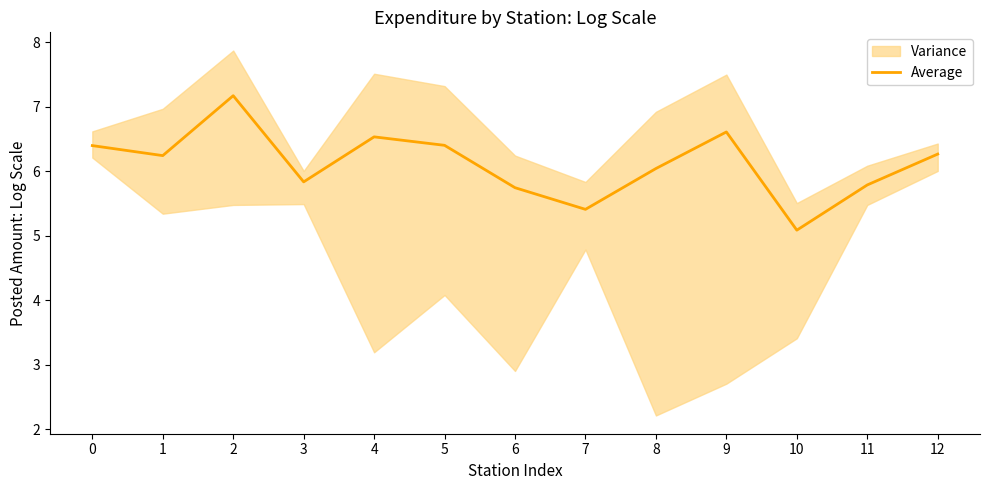

What is the greatest value displayed?

7.2